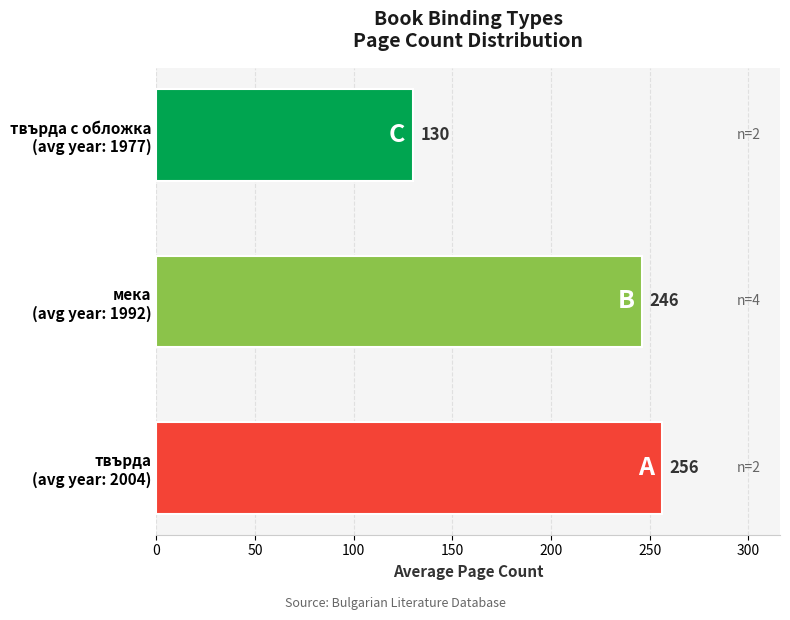

What is the average value?

211